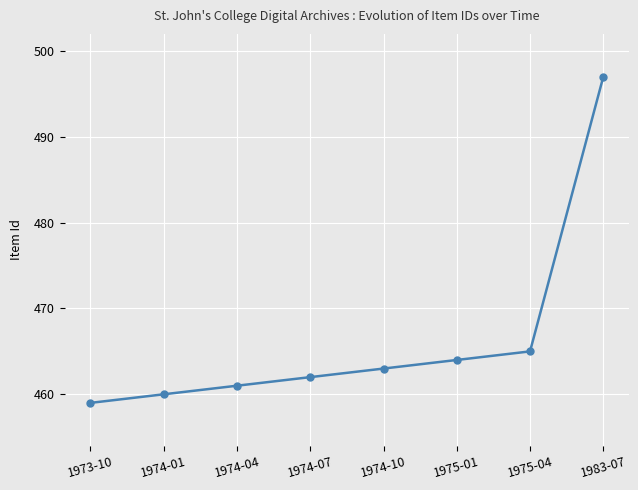

What is the label of the 7th point from the left?

1975-04